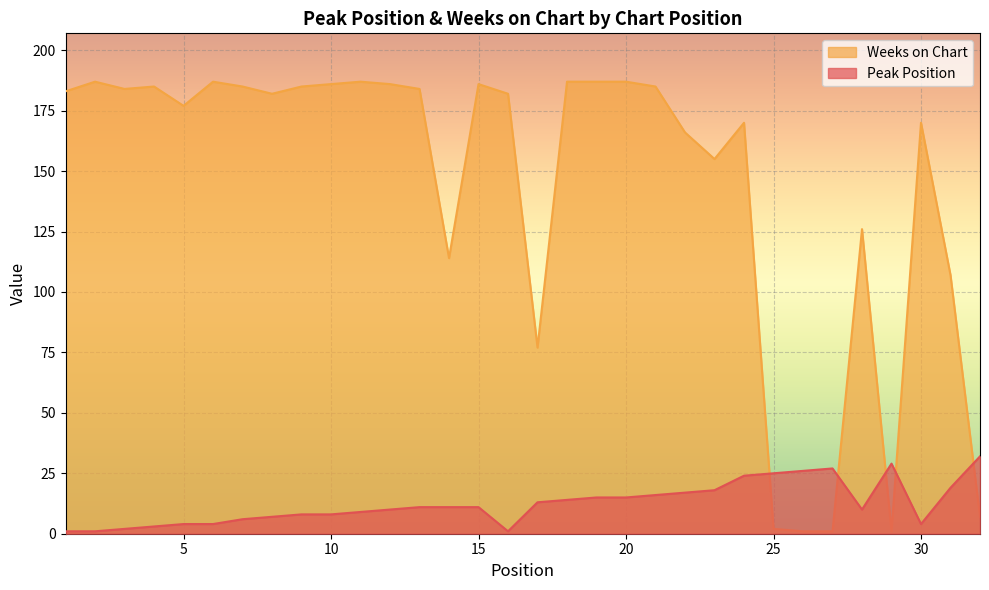

Where does the Peak Position series first go above 11?

17